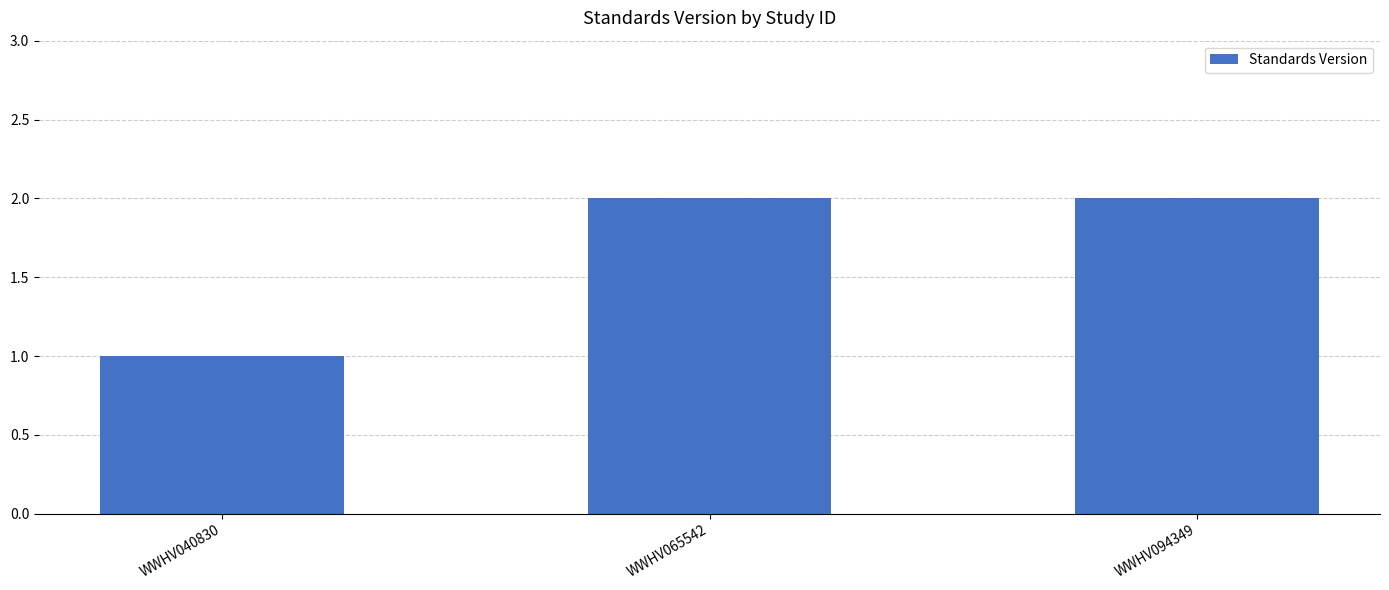

What is the sum of all values?

5